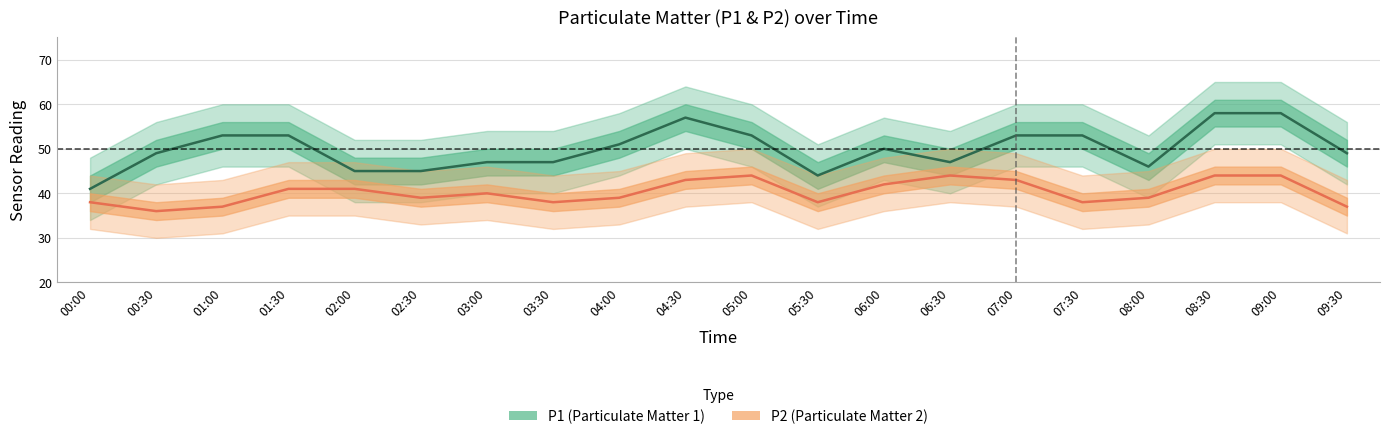

Reading right to left, list all the values displayed in this chart.

P1: 09:30=49	09:00=58	08:30=58	08:00=46	07:30=53	07:00=53	06:30=47	06:00=50	05:30=44	05:00=53	04:30=57	04:00=51	03:30=47	03:00=47	02:30=45	02:00=45	01:30=53	01:00=53	00:30=49	00:00=41
P2: 09:30=37	09:00=44	08:30=44	08:00=39	07:30=38	07:00=43	06:30=44	06:00=42	05:30=38	05:00=44	04:30=43	04:00=39	03:30=38	03:00=40	02:30=39	02:00=41	01:30=41	01:00=37	00:30=36	00:00=38